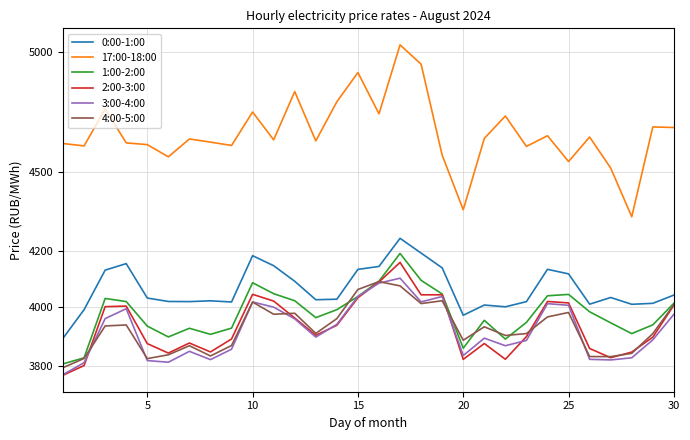

What is the highest value of the 17:00-18:00 series?

5030.9